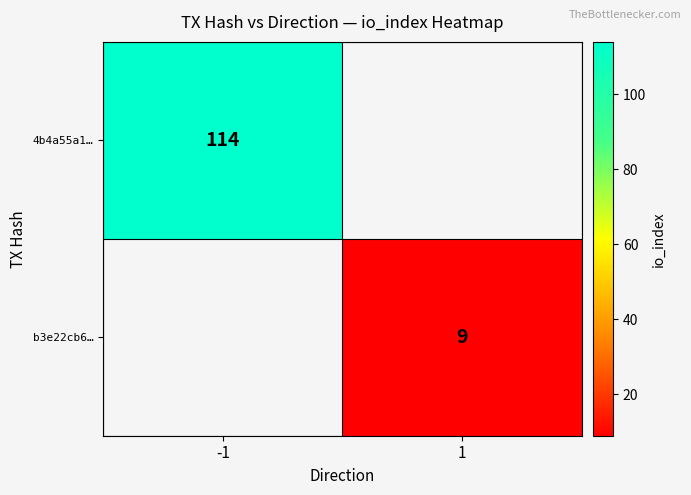

The value of 4b4a55a1… at -1 is 114. True or false?

True